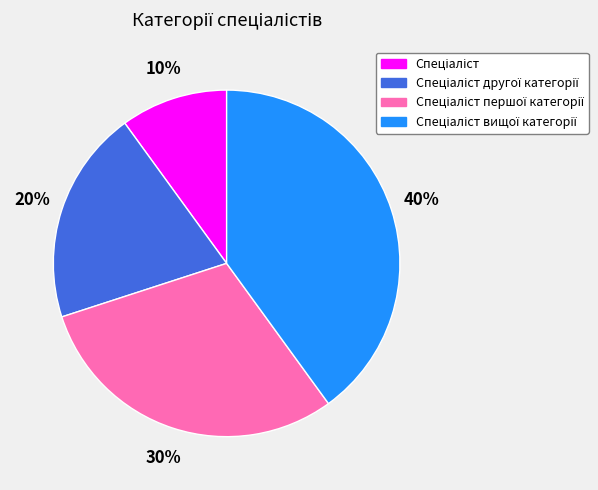

Is there a majority slice in this chart?

No